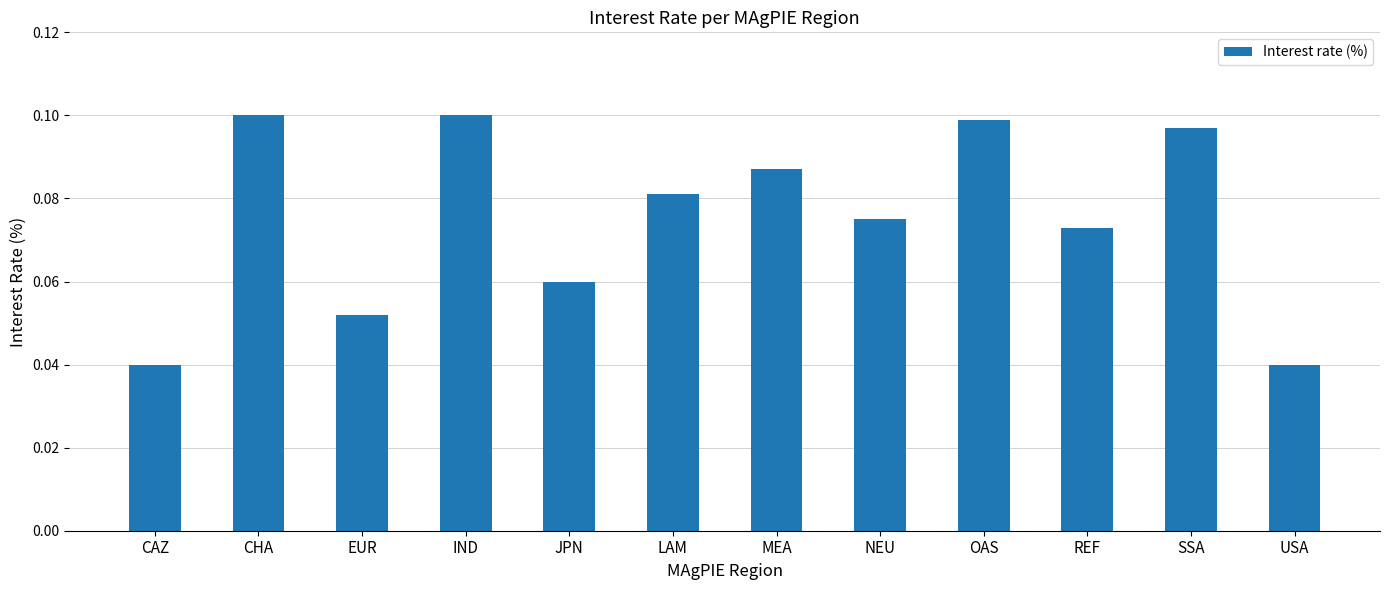

Count the values in the range 0 to 1.

12